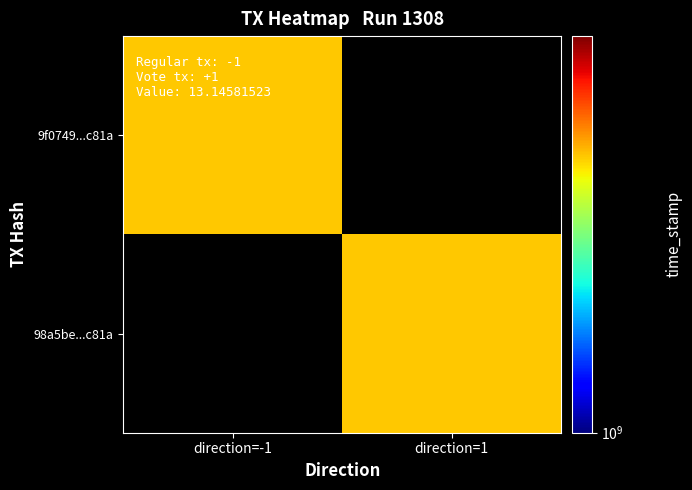

List the labels in order of 9f0749...c81a value, smallest first.

direction=-1, direction=1